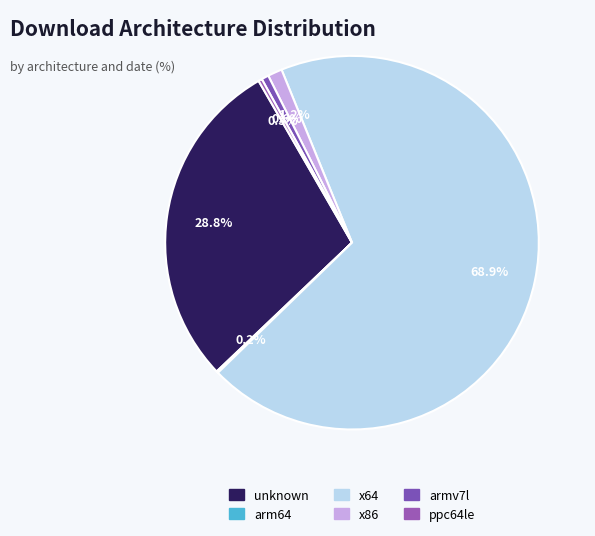

Is there a majority slice in this chart?

Yes